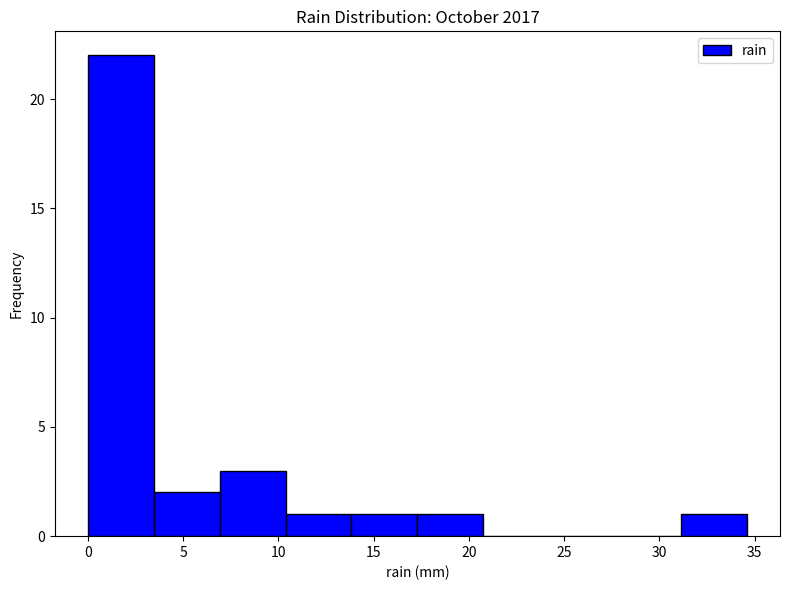

Reading left to right, transcribe this chart: for each bar, give the range it covers on the x-axis and its height. Neither the bar edges nor the heights are printed on the chart, so give them approximately, as read against the axes.

0.0 to 3.5: 22
3.5 to 7.0: 2
7.0 to 10.5: 3
10.5 to 14.0: 1
14.0 to 17.5: 1
17.5 to 21.0: 1
21.0 to 24.0: 0
24.0 to 27.5: 0
27.5 to 31.0: 0
31.0 to 34.5: 1